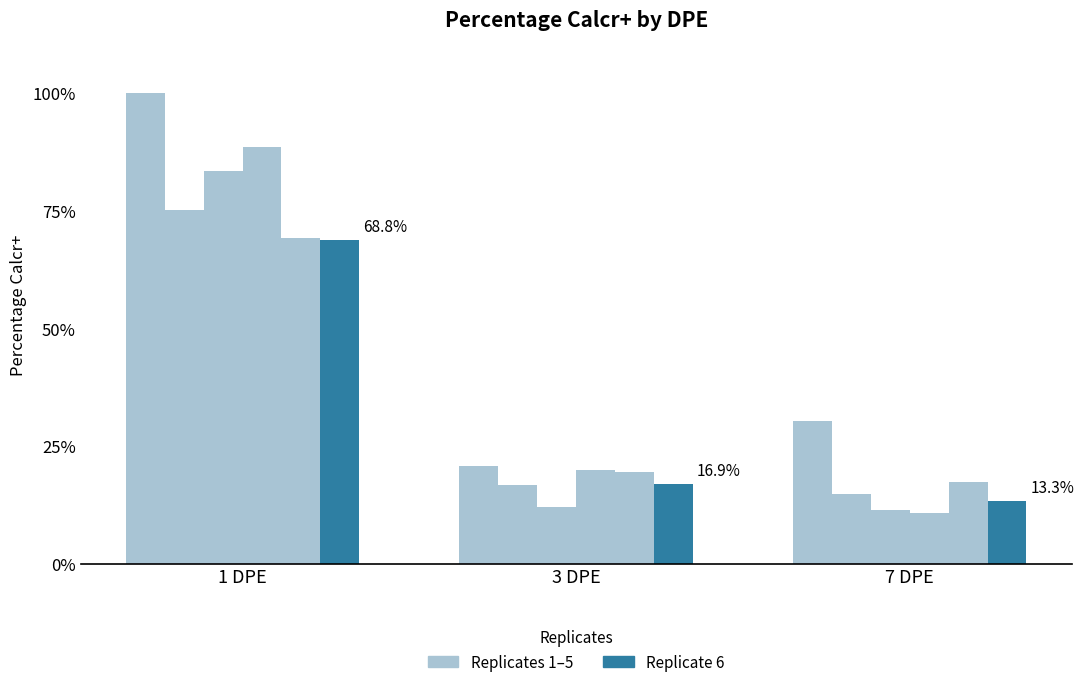

Which series has the widest spread of values?

Replicates 1–5